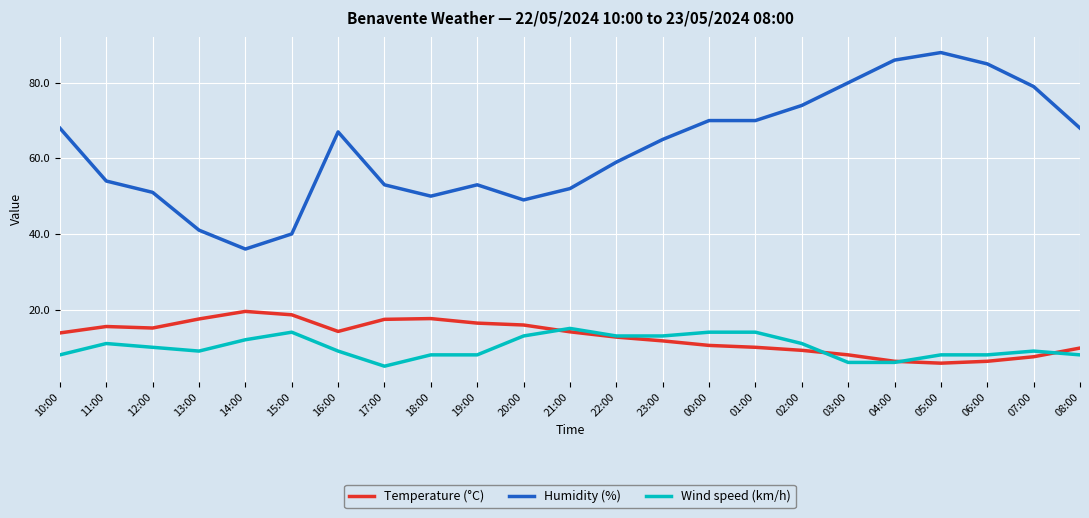

Which series has the widest spread of values?

Humidity (%)